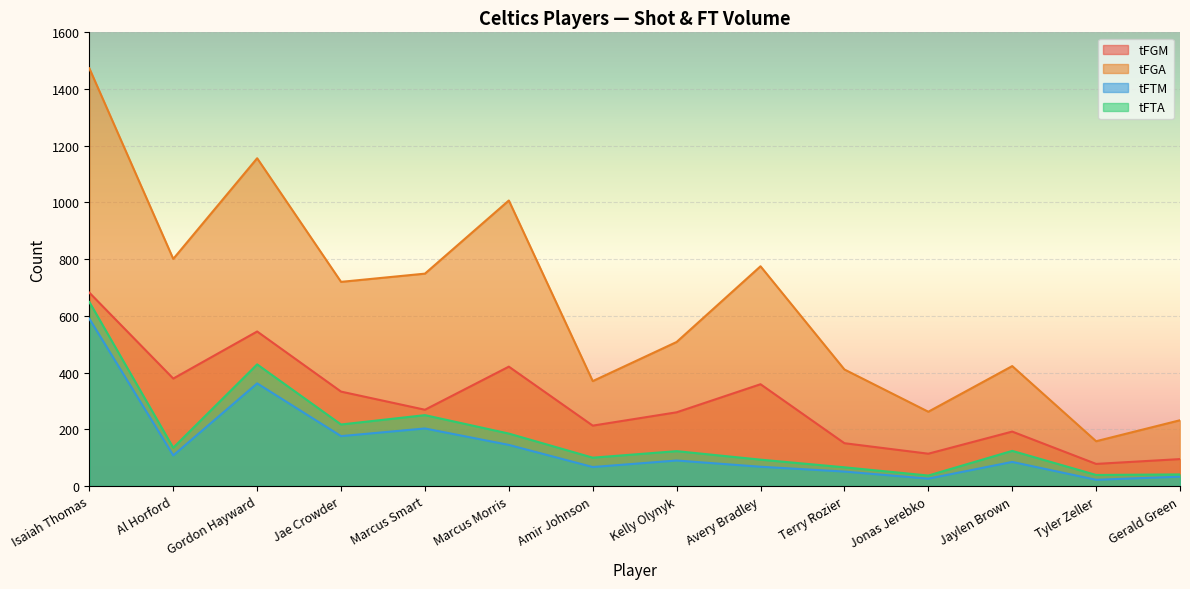

True or false: tFGM has a value of 421 at Marcus Morris.

True